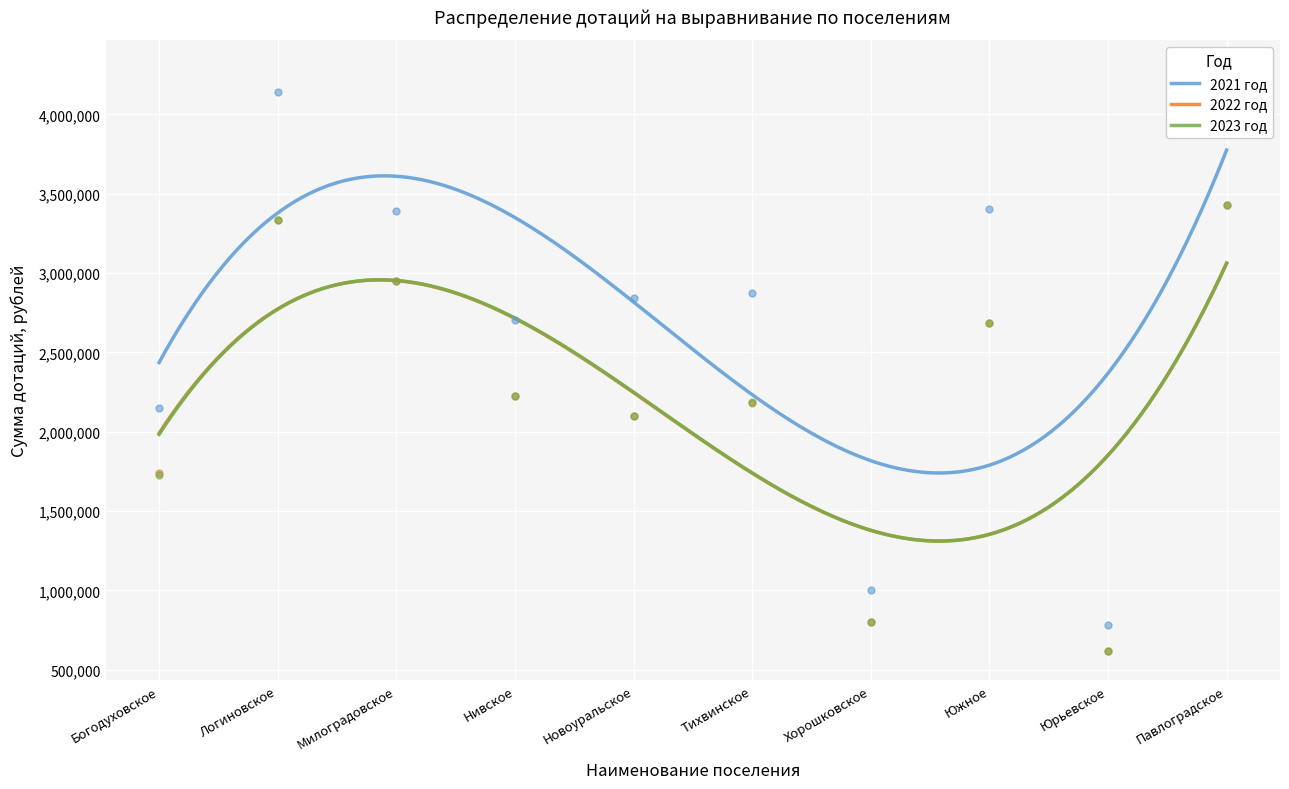

True or false: 2023 год and 2021 год intersect in this chart.

False